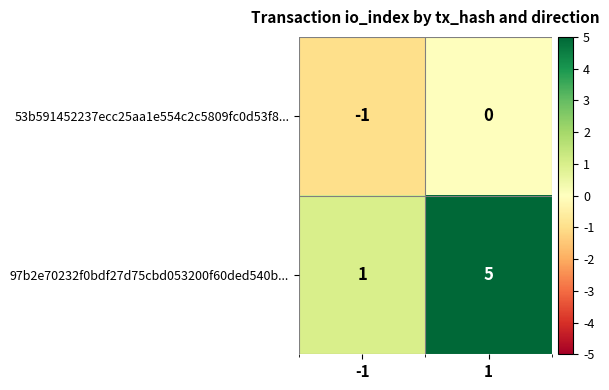

Which series has the largest total across all categories?

97b2e70232f0bdf27d75cbd053200f60ded540b...